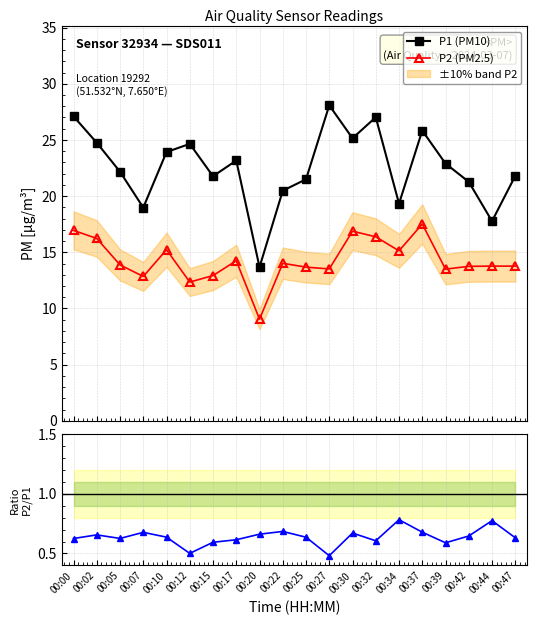

List the series in order of their overall mean, lowest first.

P2/P1 ratio, P2 (PM2.5), P1 (PM10)